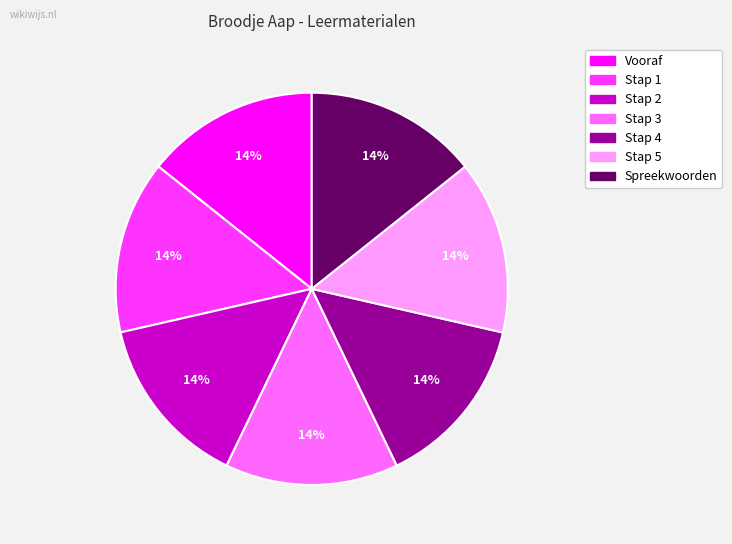

To the nearest percent, what is the combined percentage of Vooraf and Stap 2?

29%